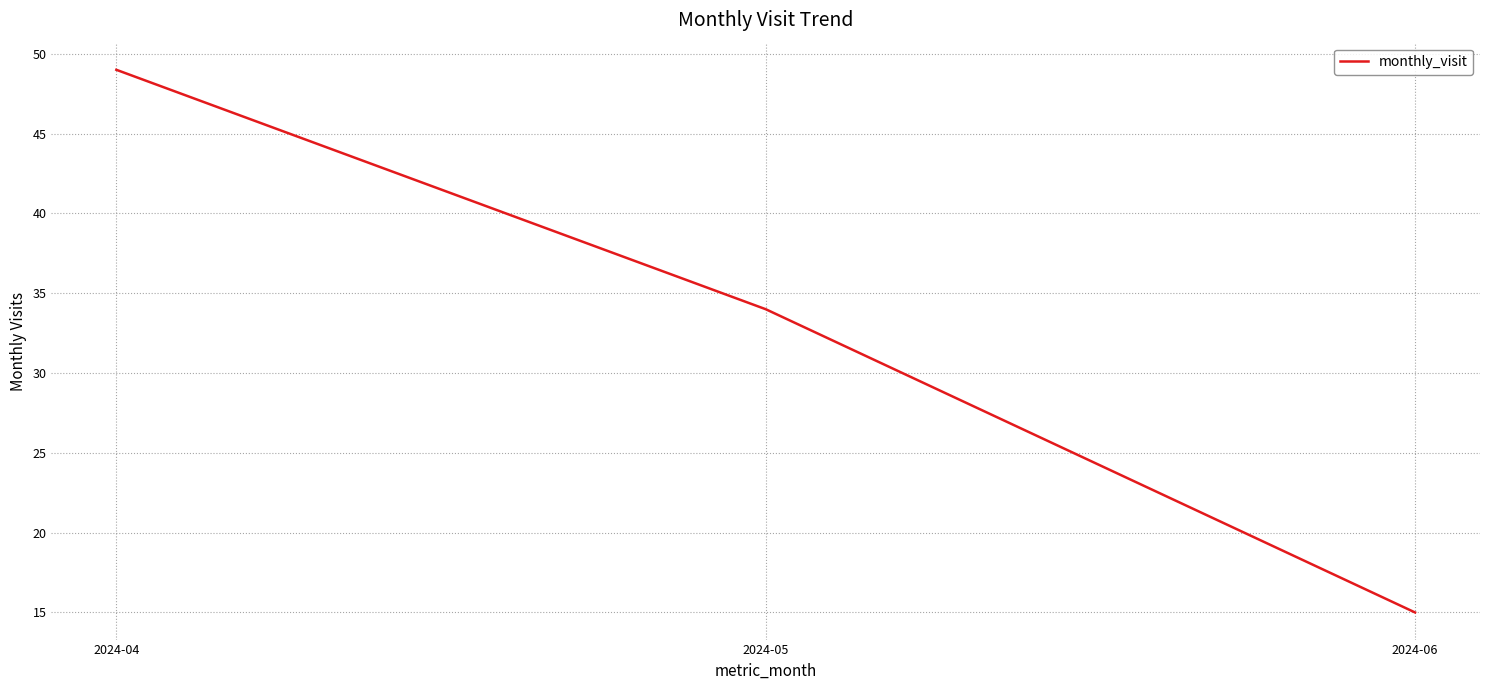

What is the change in value from 2024-04 to 2024-06?

-34